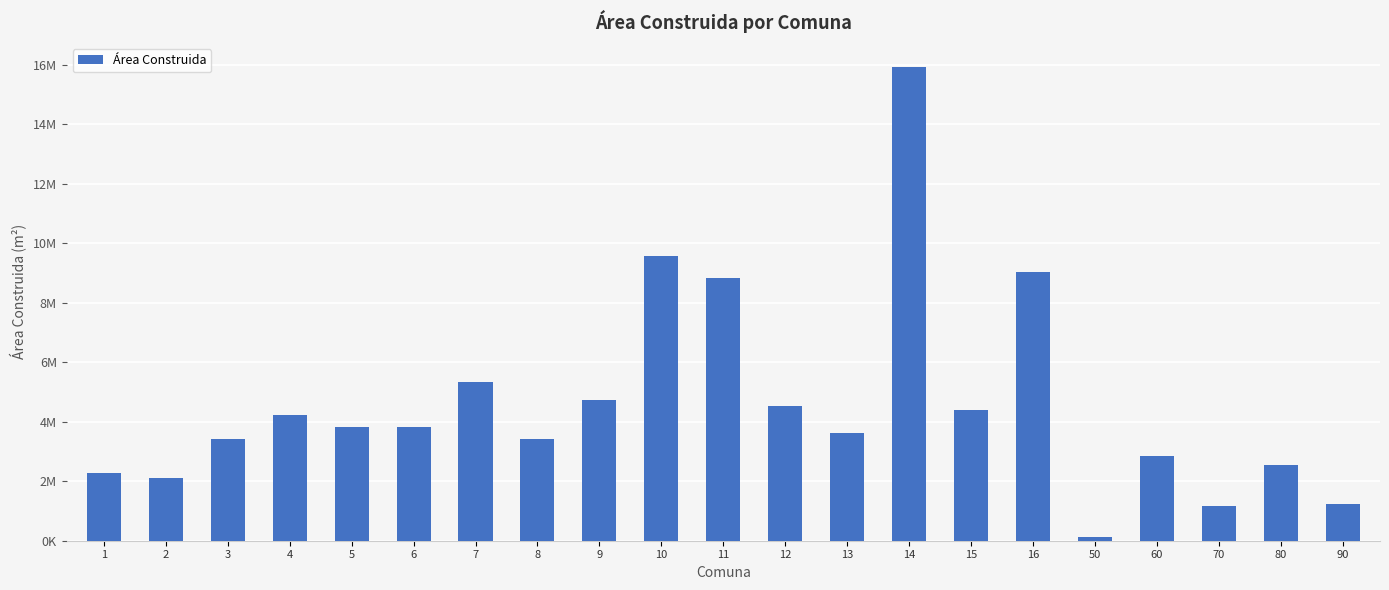

Are the bars horizontal?

No